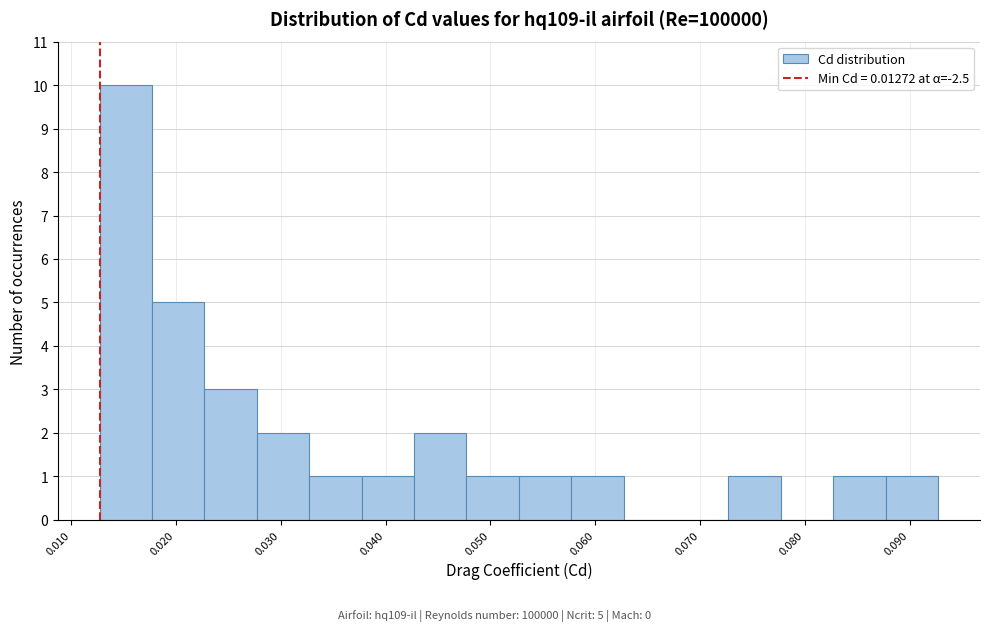

Which range on the x-axis has the tallest bar?

0.013 to 0.018